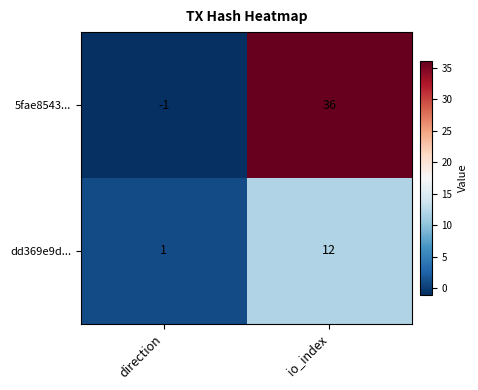

True or false: dd369e9d... has a value of 1 at direction.

True